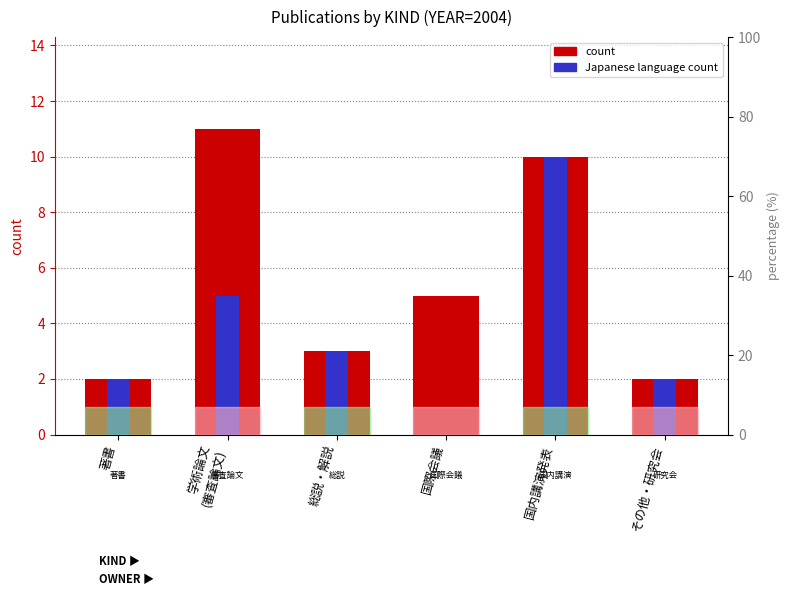

Reading right to left, extract all data points from this chart.

count: 2	10	5	3	11	2
Japanese language: 2	10	0	3	5	2